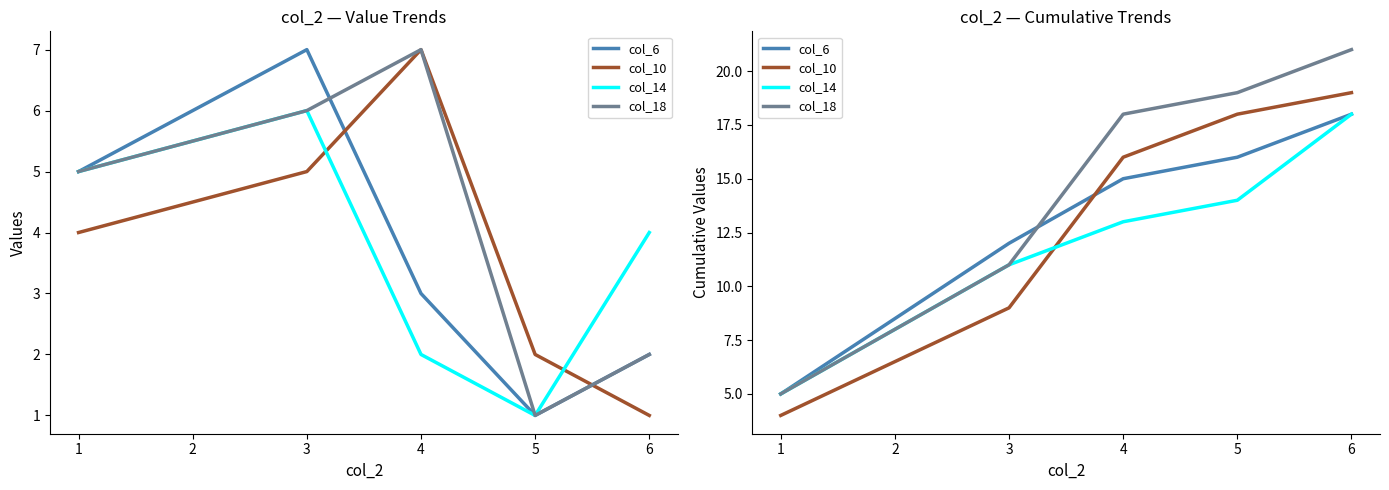

What is the value of the col_18 point at the 3rd from the left?

18